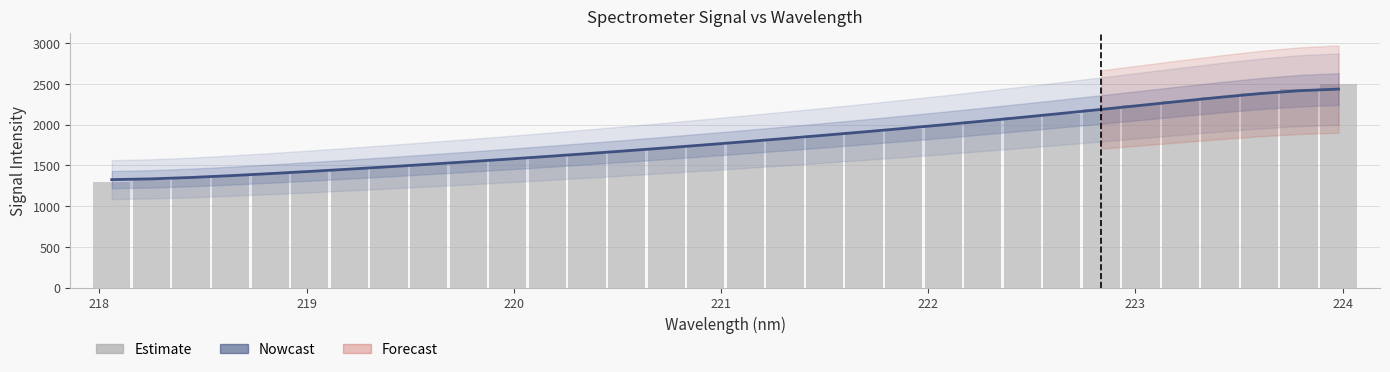

Is it true that Nowcast equals 3148.3 at 26?

False